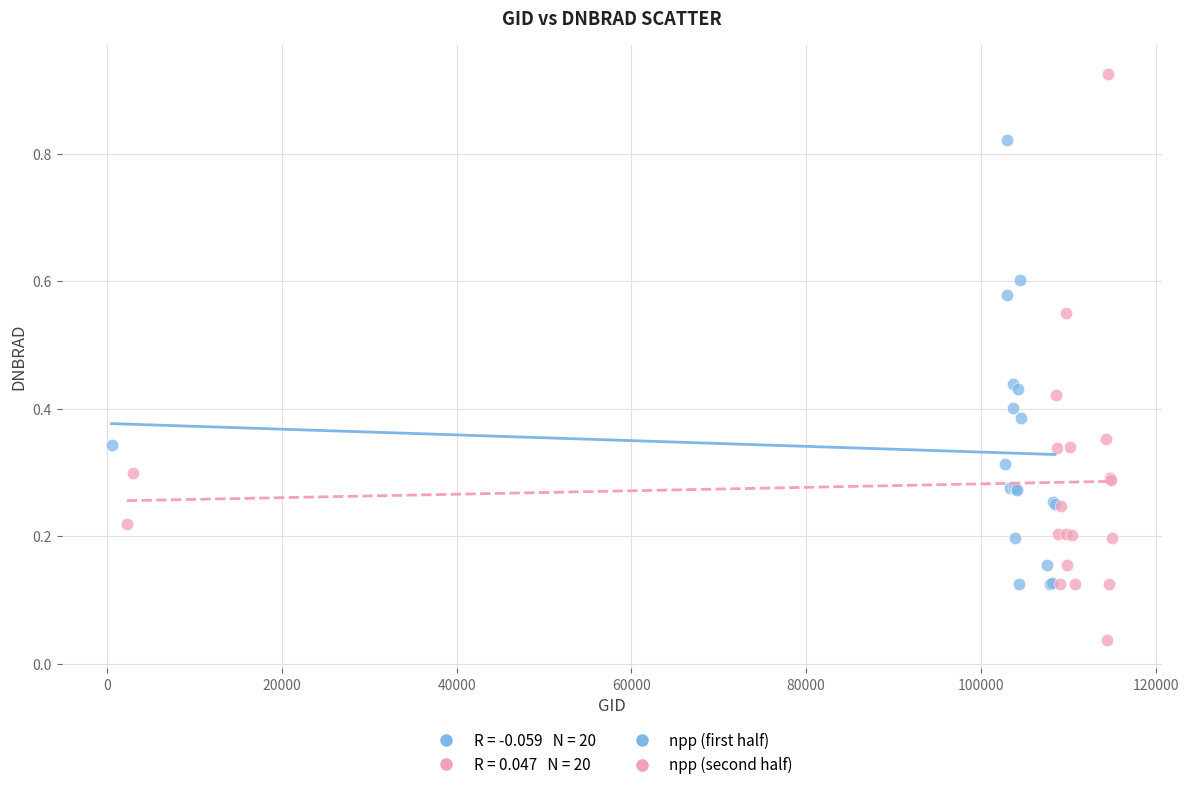

Which series contains the highest Y value?

npp (second half)